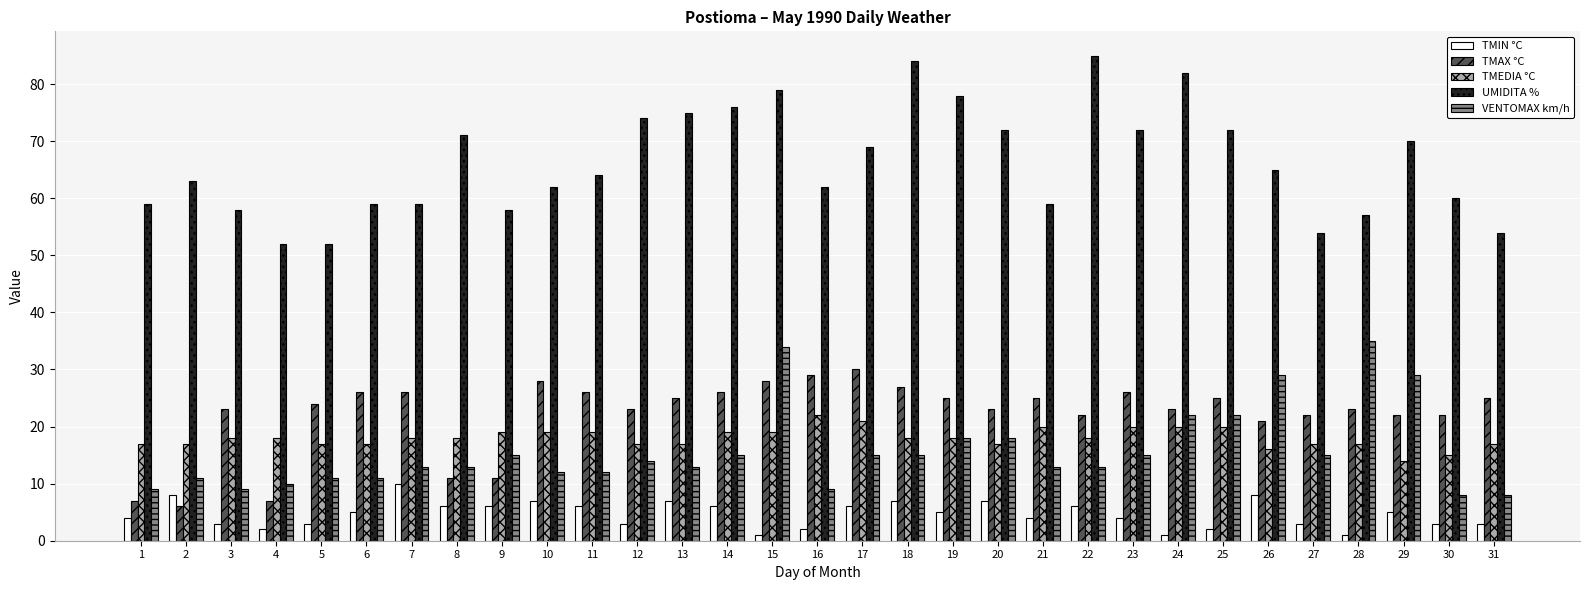

What is the maximum value shown in the chart?

85